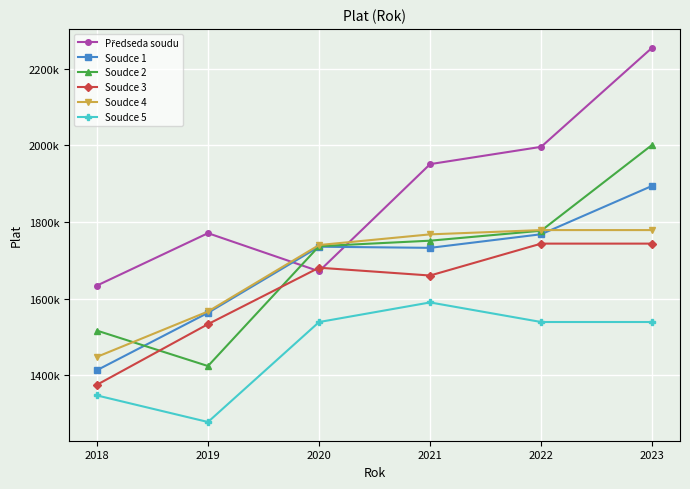

Which series has the largest total across all categories?

Předseda soudu